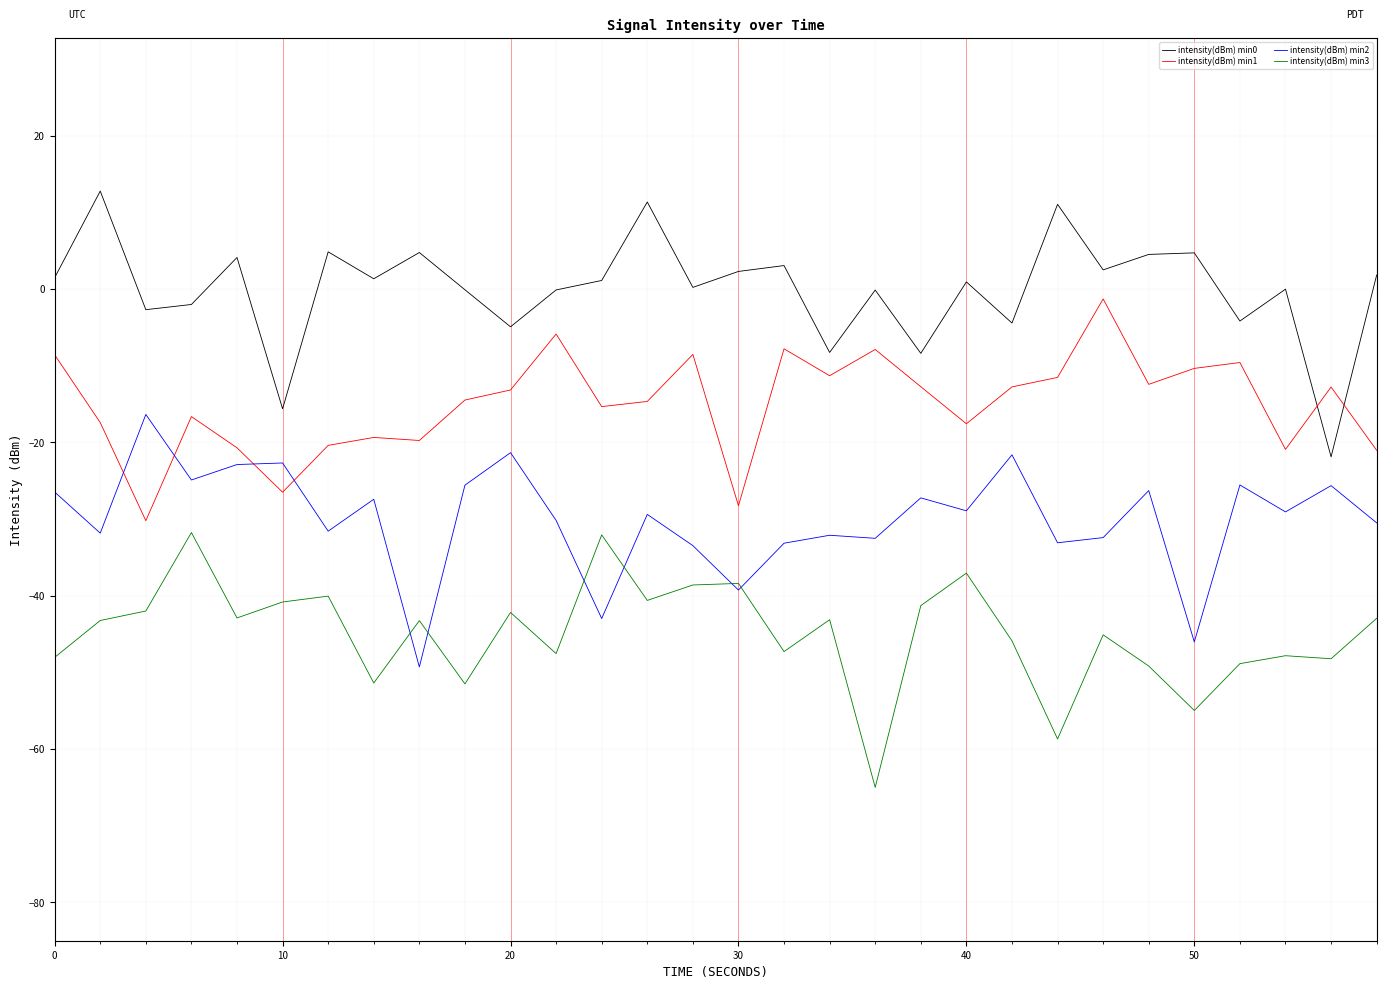

True or false: intensity(dBm) min3 and intensity(dBm) min0 intersect in this chart.

False